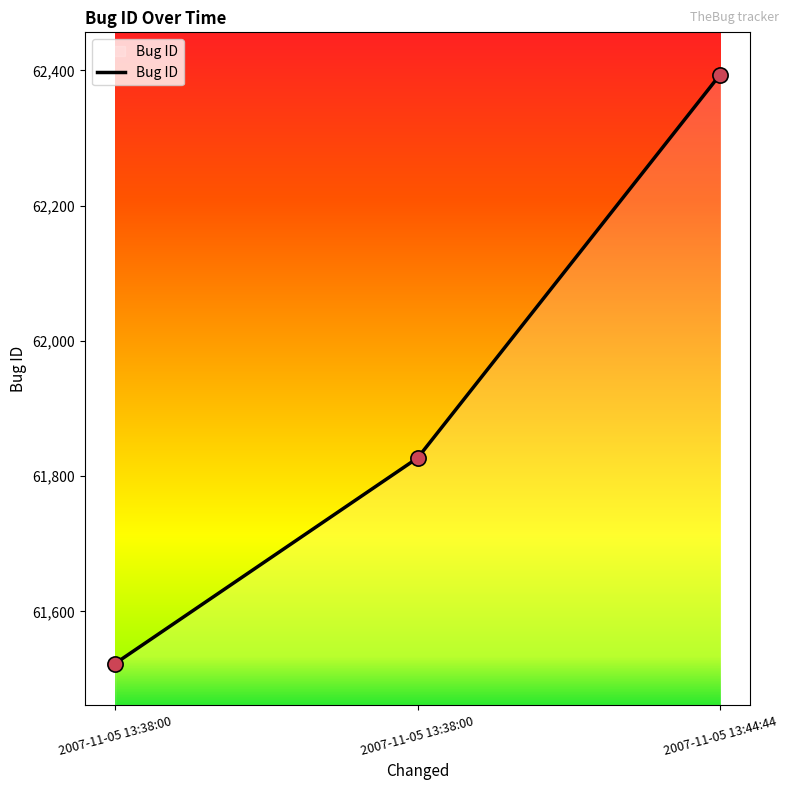

Does the chart have visible grid lines?

No